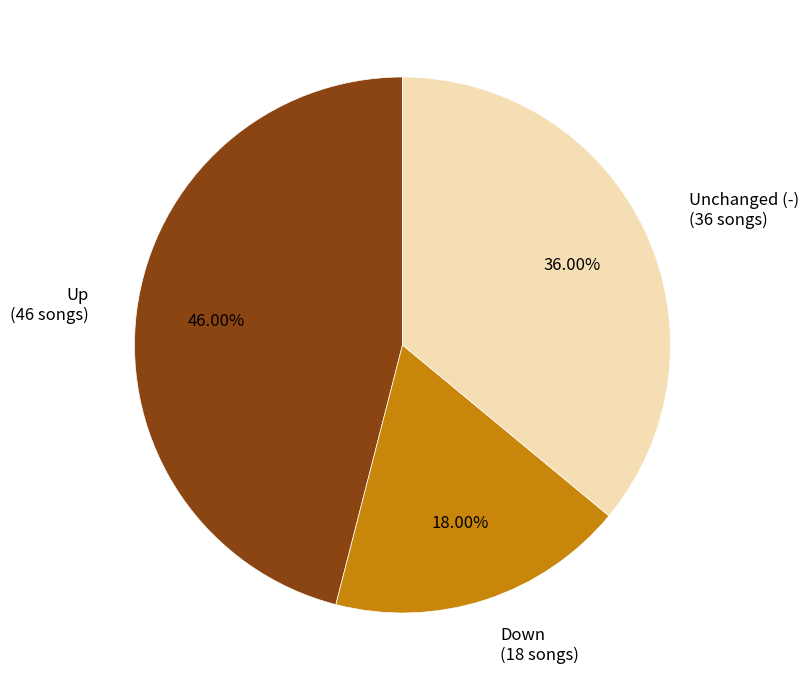

Does Down (18 songs) represent more than half of the total?

No